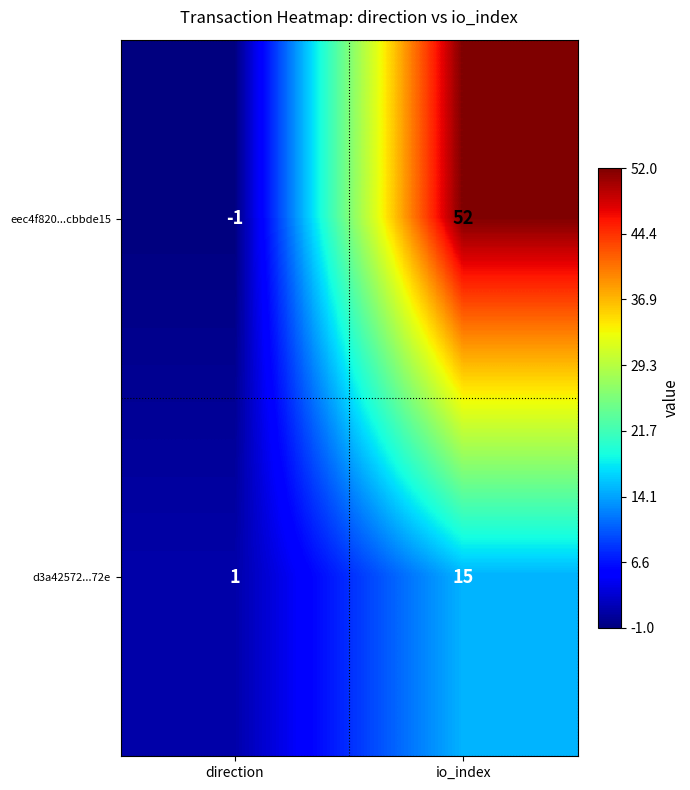

Which series has the largest total across all categories?

eec4f820...cbbde15